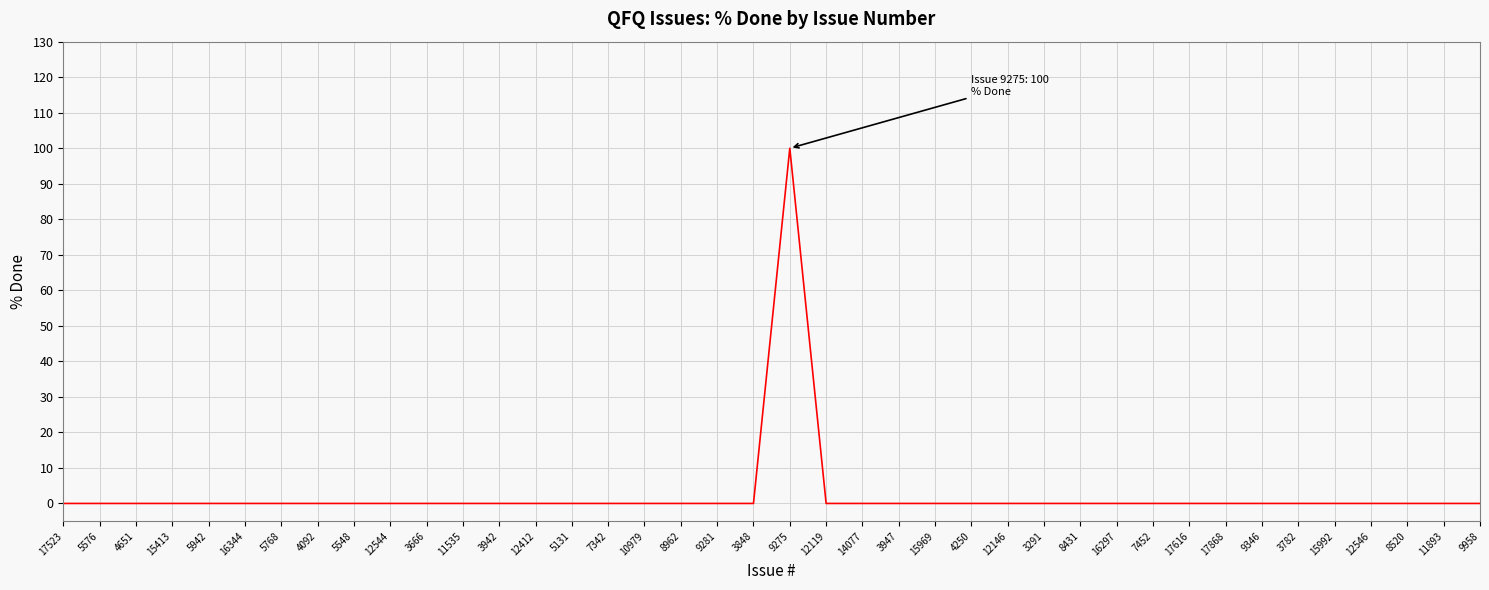

The chart shows a value of 0 at 3666. True or false?

True